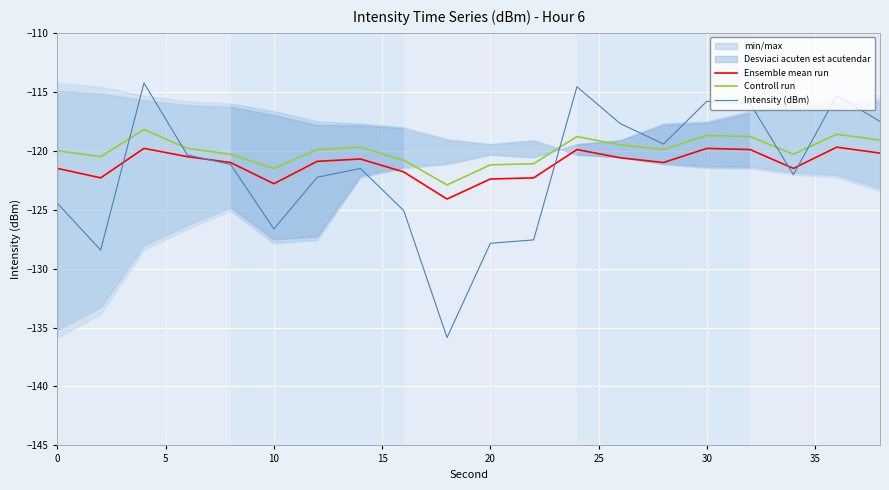

True or false: Ensemble mean run has more than 2 interior local peaks.

True